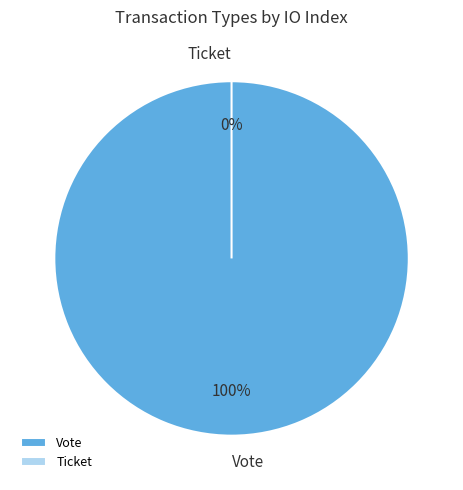

Combined, do Vote and Ticket account for over 50%?

Yes